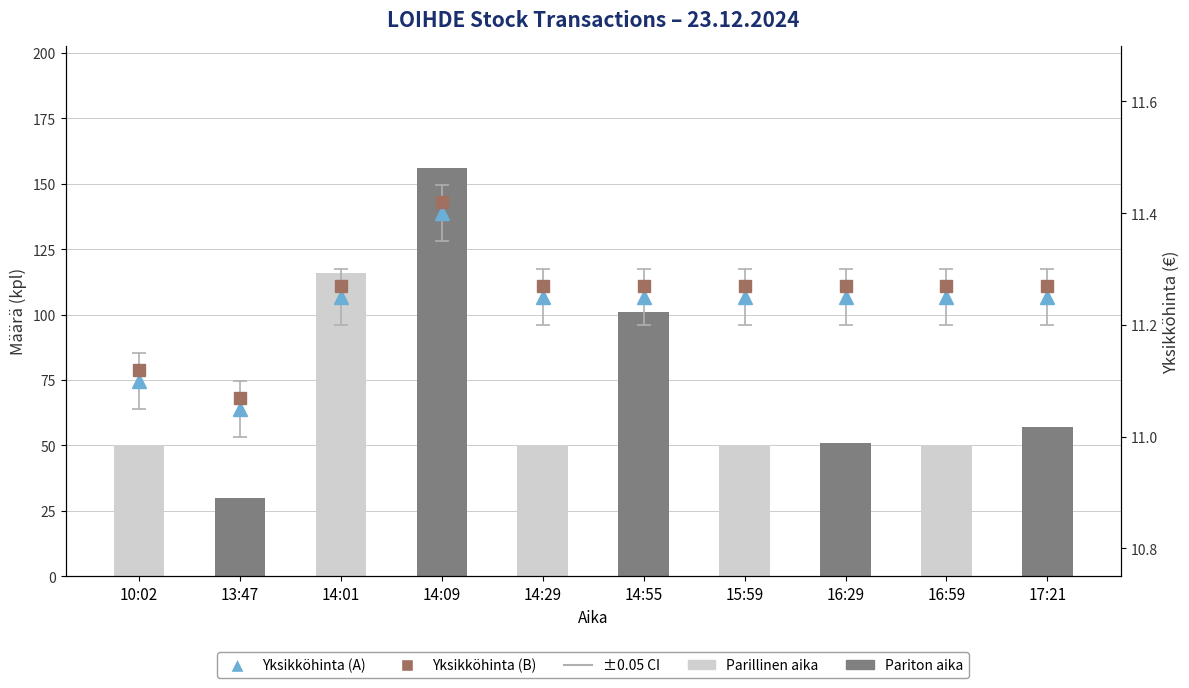

The Yksikköhinta (Public) series shows 5.8 at 10:02. True or false?

False